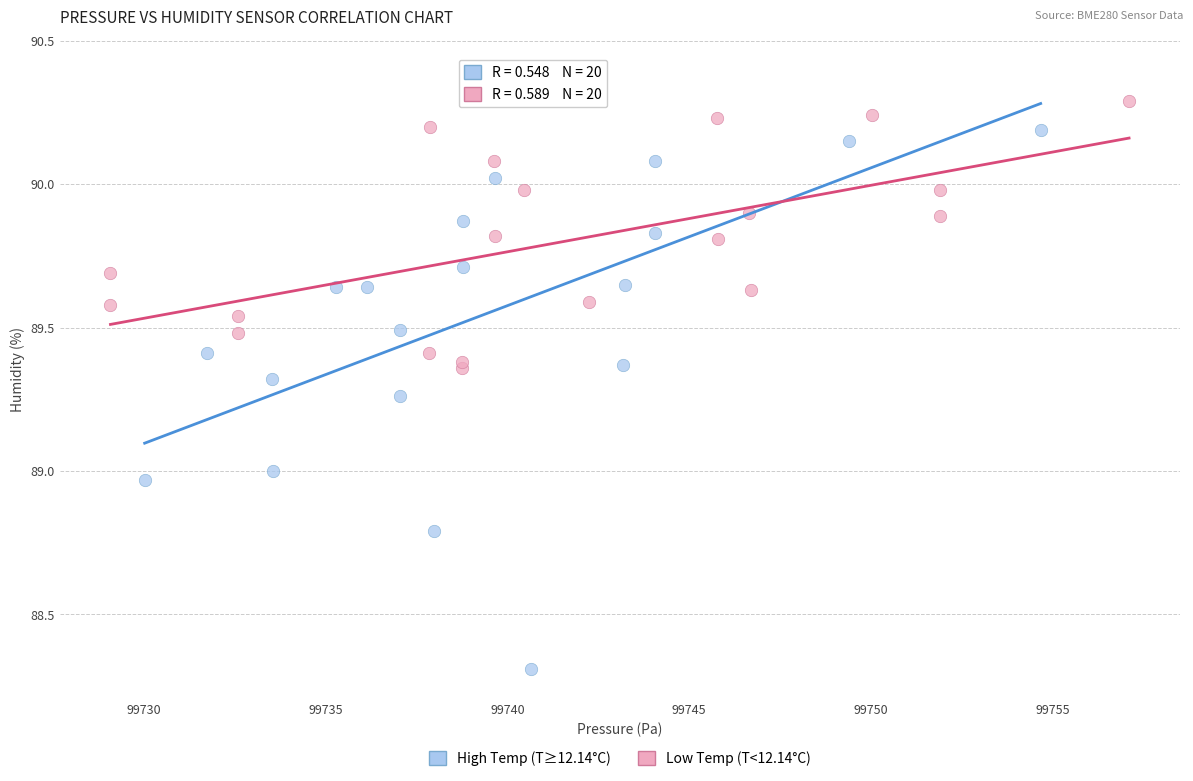

Which series has the largest Y range (max minus min)?

High Temp (T≥12.14°C)